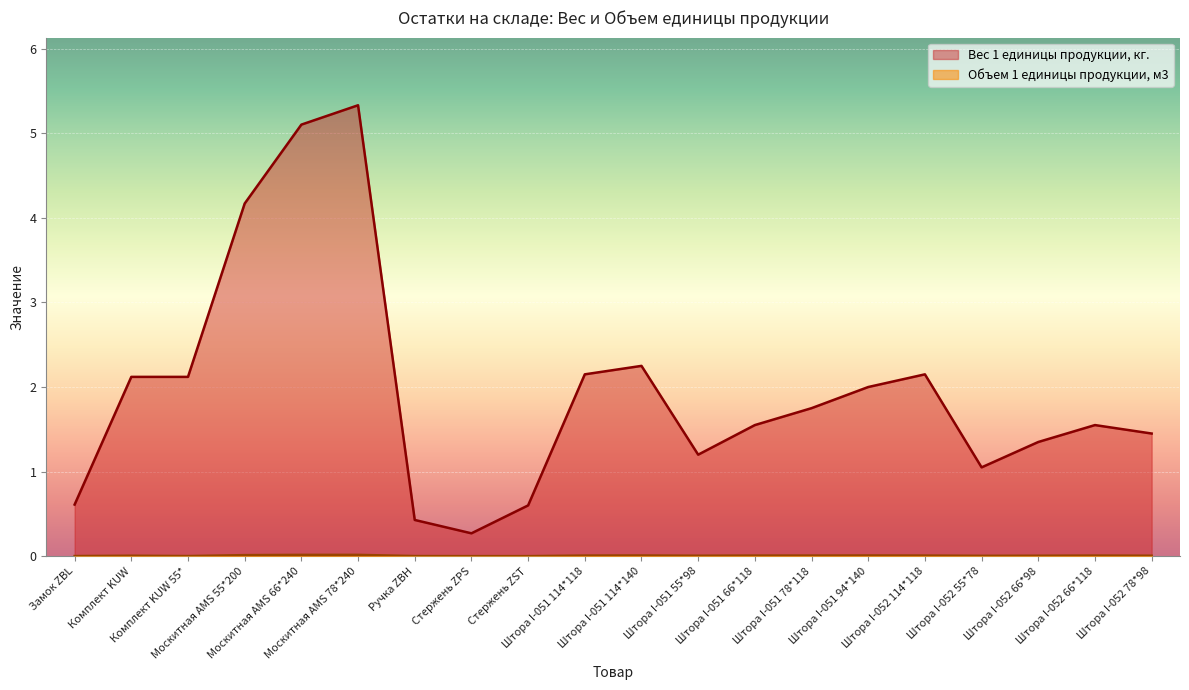

Reading left to right, list all the values displayed in this chart.

Вес 1 единицы продукции, кг.: Замок ZBL=0.6	Комплект KUW=2.1	Комплект KUW 55*=2.1	Москитная AMS 55*200=4.2	Москитная AMS 66*240=5.1	Москитная AMS 78*240=5.3	Ручка ZBH=0.4	Стержень ZPS=0.3	Стержень ZST=0.6	Штора I-051 114*118=2.1	Штора I-051 114*140=2.2	Штора I-051 55*98=1.2	Штора I-051 66*118=1.6	Штора I-051 78*118=1.8	Штора I-051 94*140=2.0	Штора I-052 114*118=2.1	Штора I-052 55*78=1.1	Штора I-052 66*98=1.4	Штора I-052 66*118=1.6	Штора I-052 78*98=1.4
Объем 1 единицы продукции, м3: Замок ZBL=0.0	Комплект KUW=0.0	Комплект KUW 55*=0.0	Москитная AMS 55*200=0.0	Москитная AMS 66*240=0.0	Москитная AMS 78*240=0.0	Ручка ZBH=0.0	Стержень ZPS=0.0	Стержень ZST=0.0	Штора I-051 114*118=0.0	Штора I-051 114*140=0.0	Штора I-051 55*98=0.0	Штора I-051 66*118=0.0	Штора I-051 78*118=0.0	Штора I-051 94*140=0.0	Штора I-052 114*118=0.0	Штора I-052 55*78=0.0	Штора I-052 66*98=0.0	Штора I-052 66*118=0.0	Штора I-052 78*98=0.0